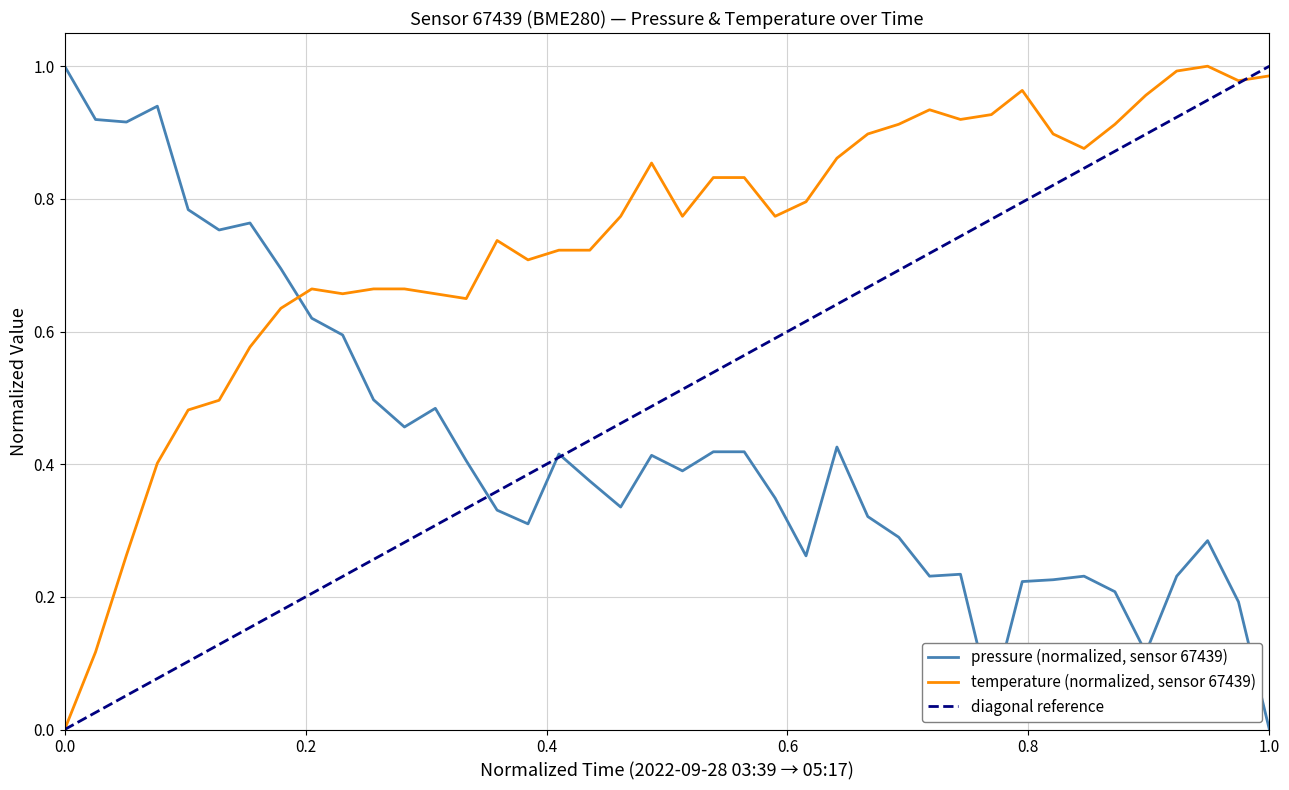

True or false: temperature (normalized, sensor 67439) and pressure (normalized, sensor 67439) intersect in this chart.

True